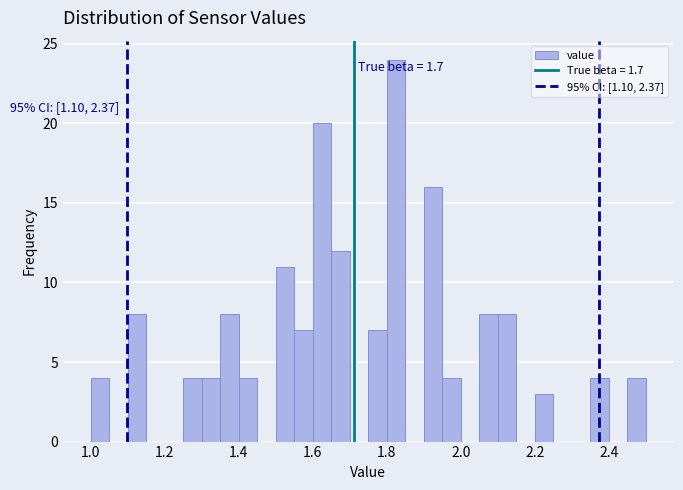

Around what value on the x-axis is the tallest bar? Give the approximate position of its centre, as read against the axis.

1.82